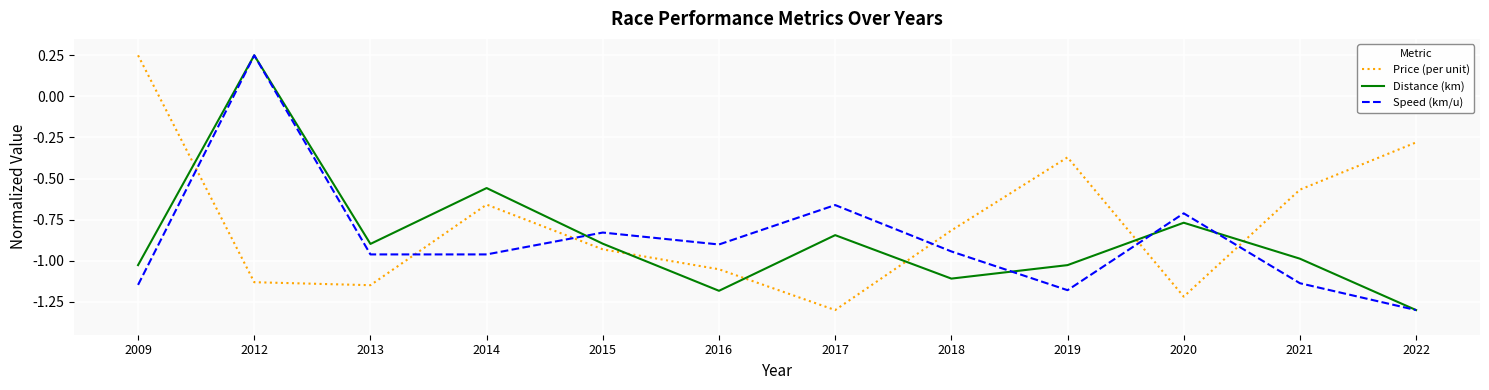

At which category is the sum across all series the highest?

2012